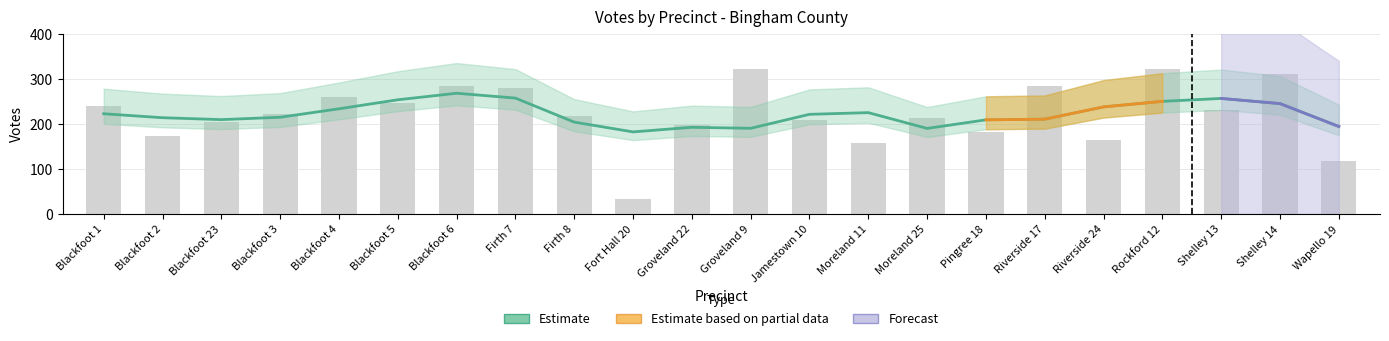

What is the change in value from Blackfoot 2 to Fort Hall 20?

-138